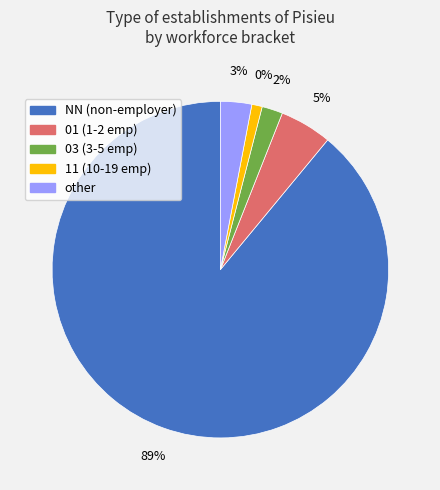

What percentage is NOT represented by 03?

98.0%